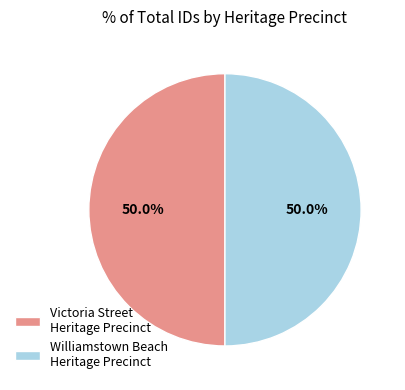

True or false: Williamstown Beach Heritage Precinct accounts for 50% of the total.

True